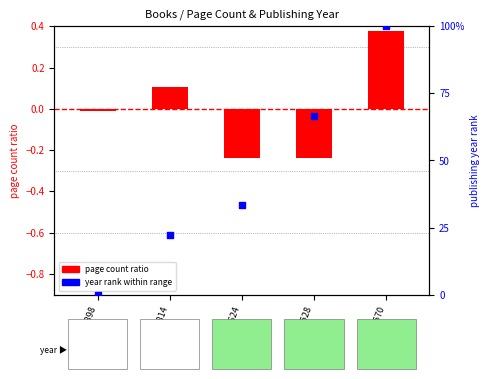

What are all the series names shown in the legend?

page count ratio, year rank within range